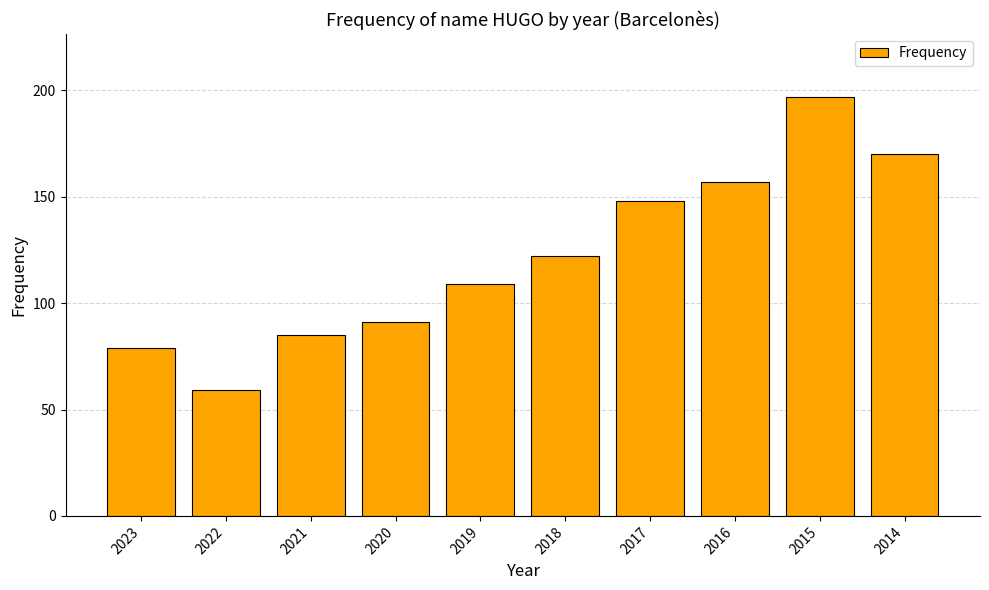

What is the difference between the values at 2019 and 2015?

88